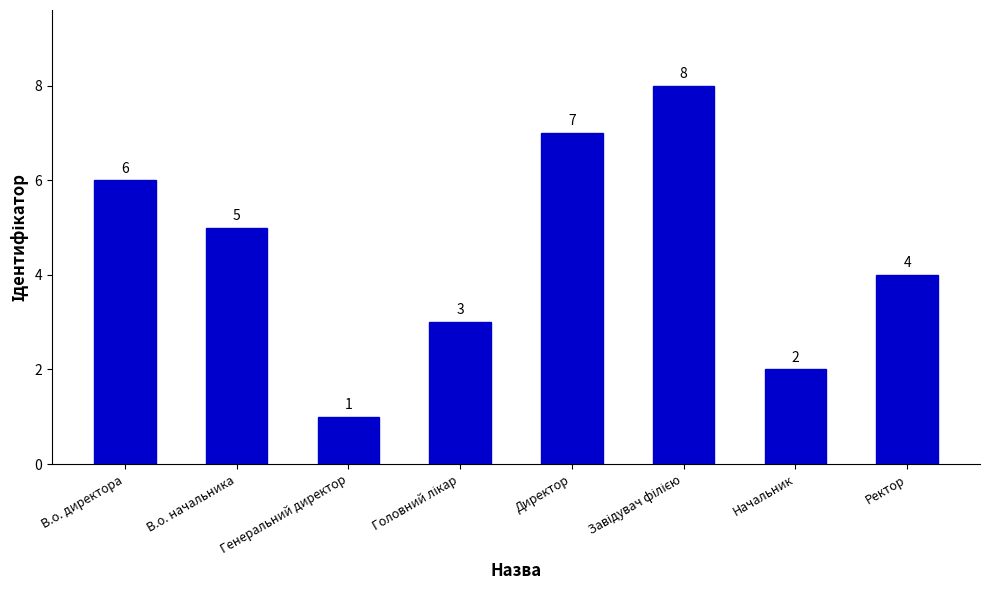

Reading left to right, transcribe all the data shown in this chart.

6	5	1	3	7	8	2	4